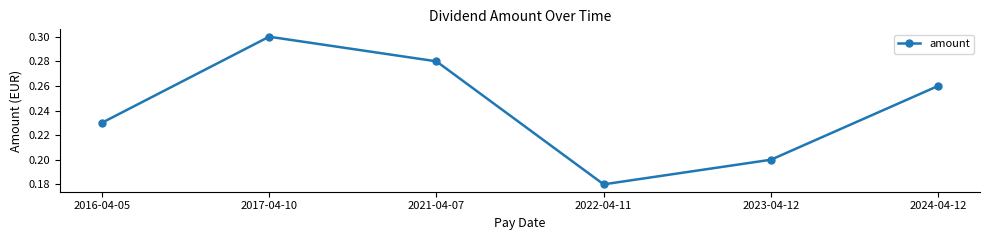

What is the label of the 4th point from the left?

2022-04-11